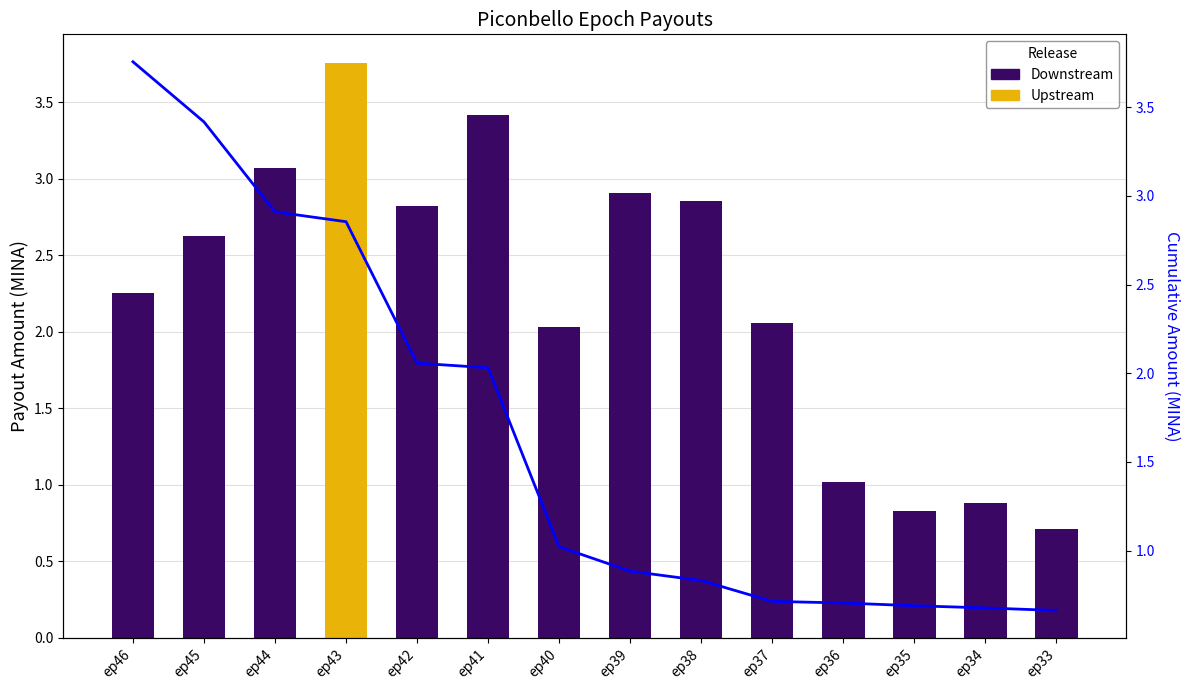

Is it true that the value at ep37 is 0.7?

True